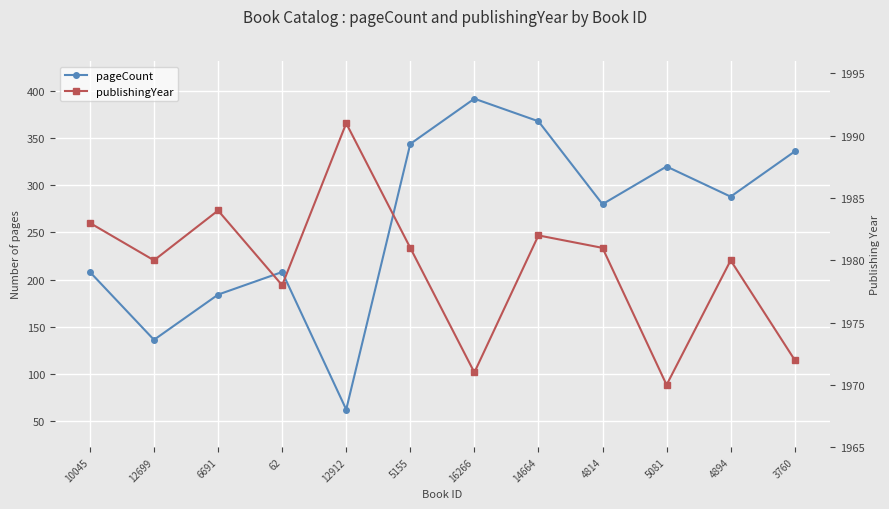

Which series has the largest total across all categories?

publishingYear